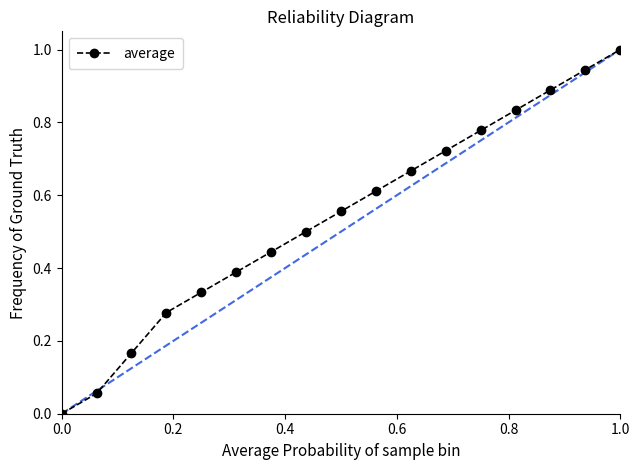

Does the chart display data point markers on the line(s)?

Yes